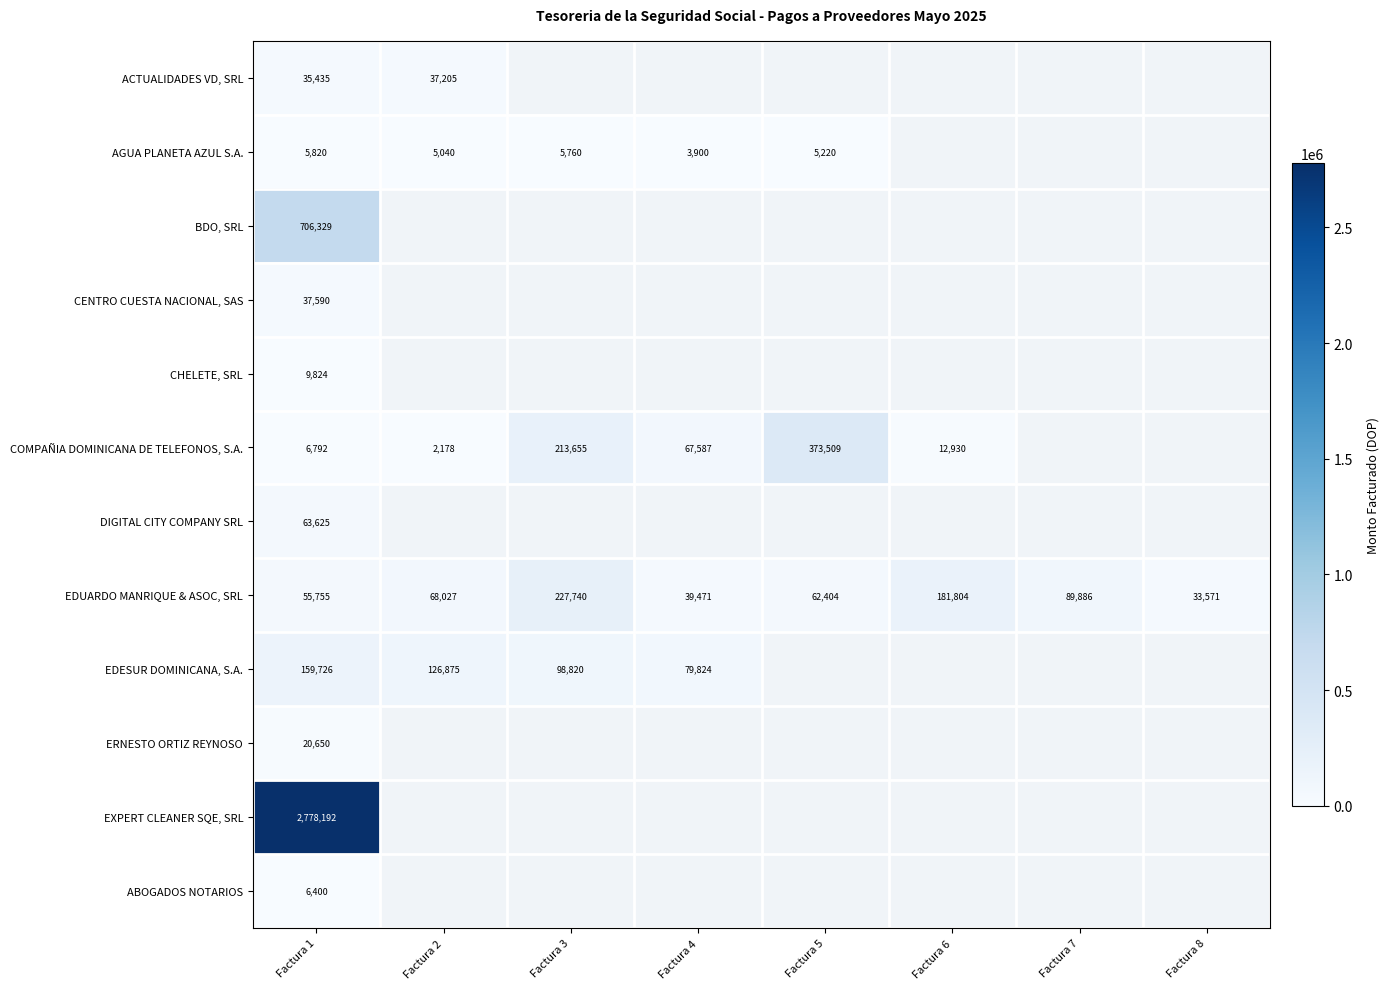

What is the difference between the ACTUALIDADES VD, SRL values at Factura 2 and Factura 1?

1770.0